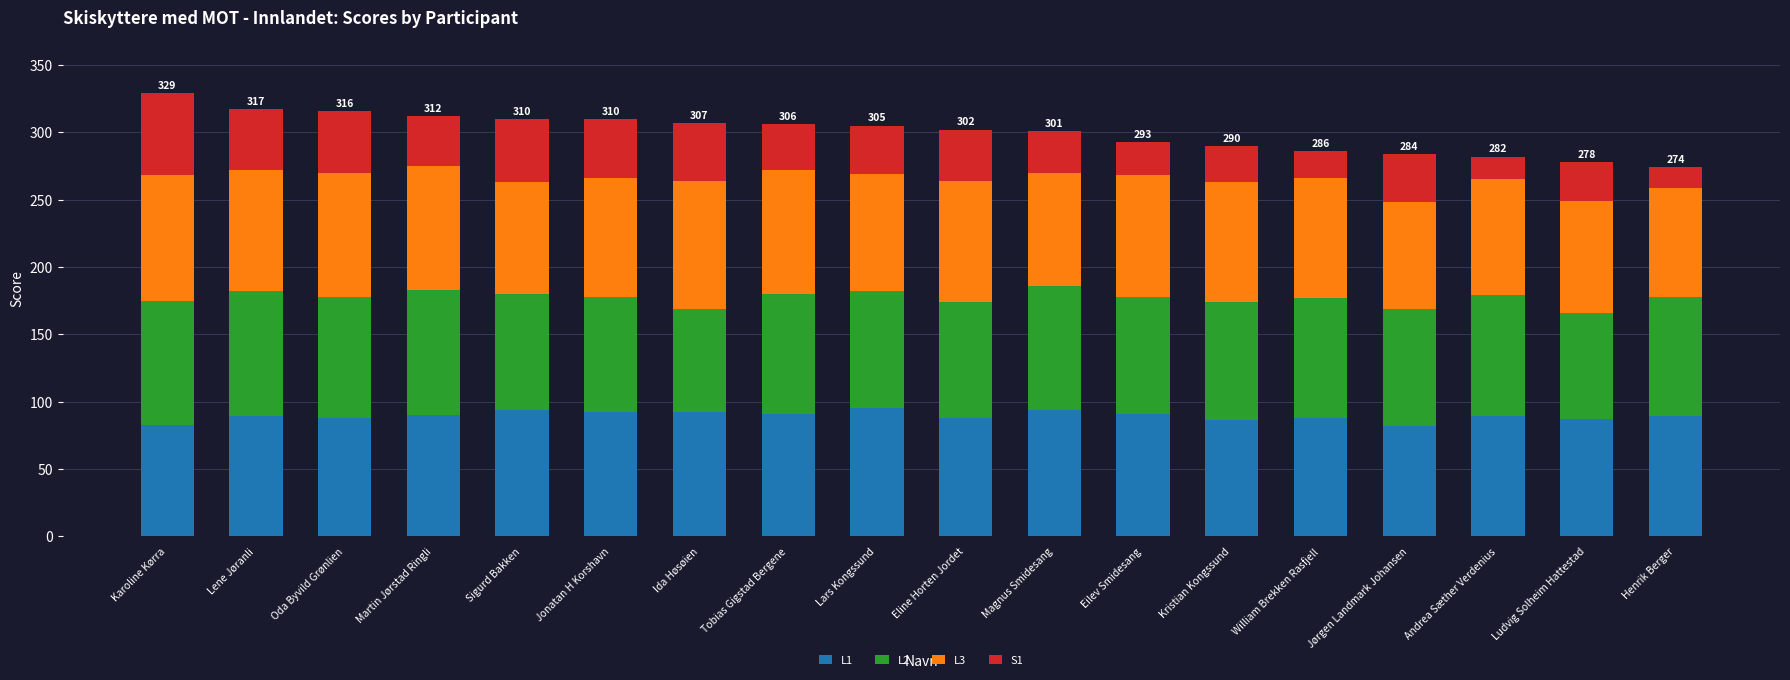

At which category is the sum across all series the highest?

Karoline Kørra